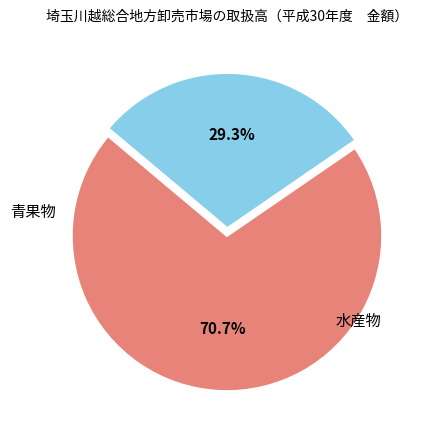

Is there a majority slice in this chart?

Yes